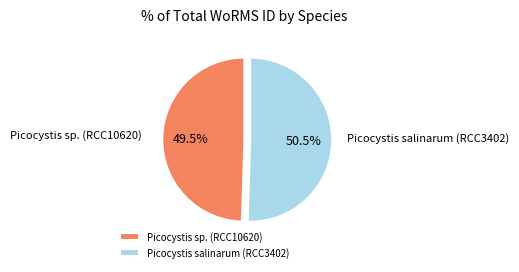

How much of the chart is everything except Picocystis salinarum (RCC3402)?

49.5%